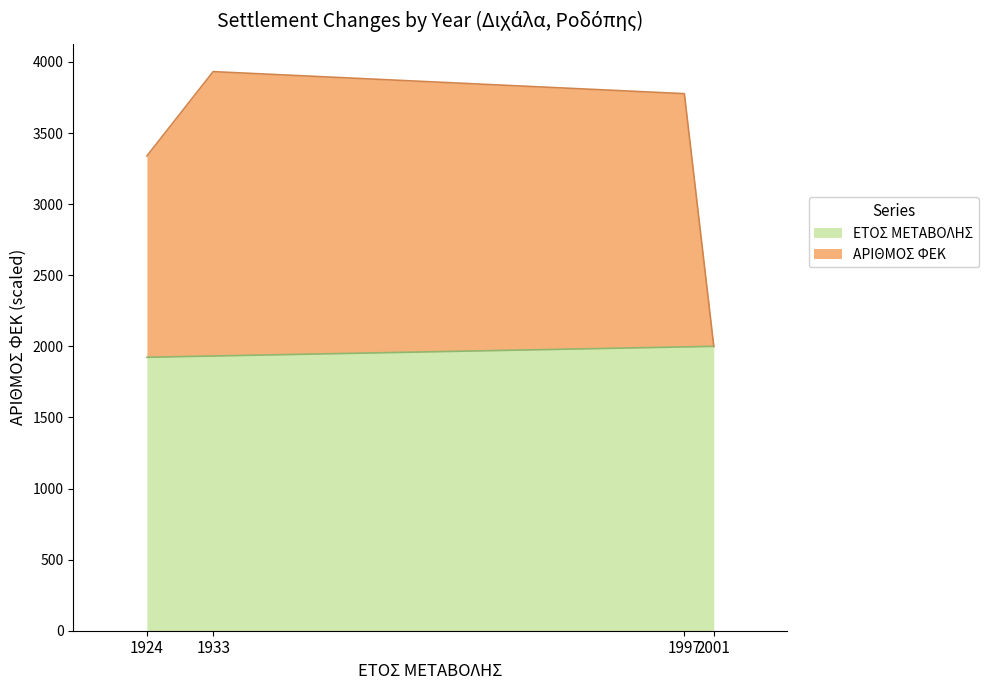

Is it true that ΑΡΙΘΜΟΣ ΦΕΚ equals 3932.0 at 1933?

True